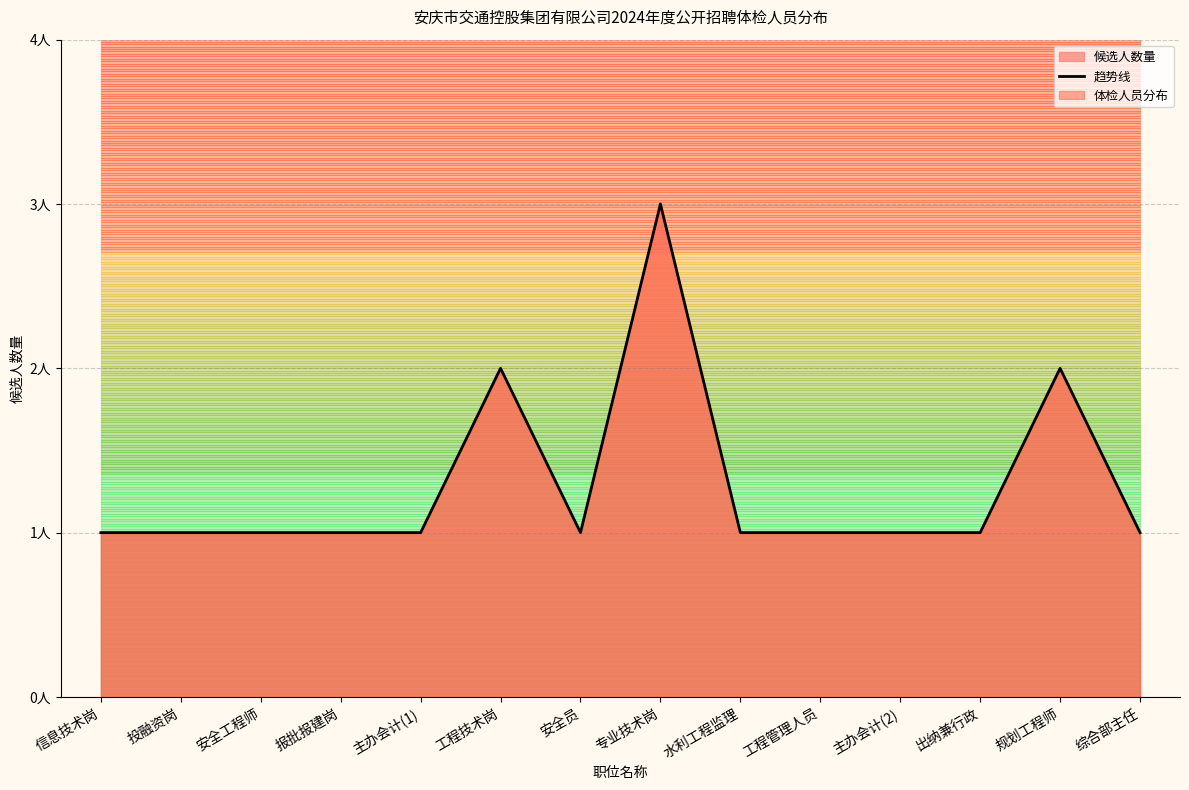

What value does the data have at 综合部主任?

1